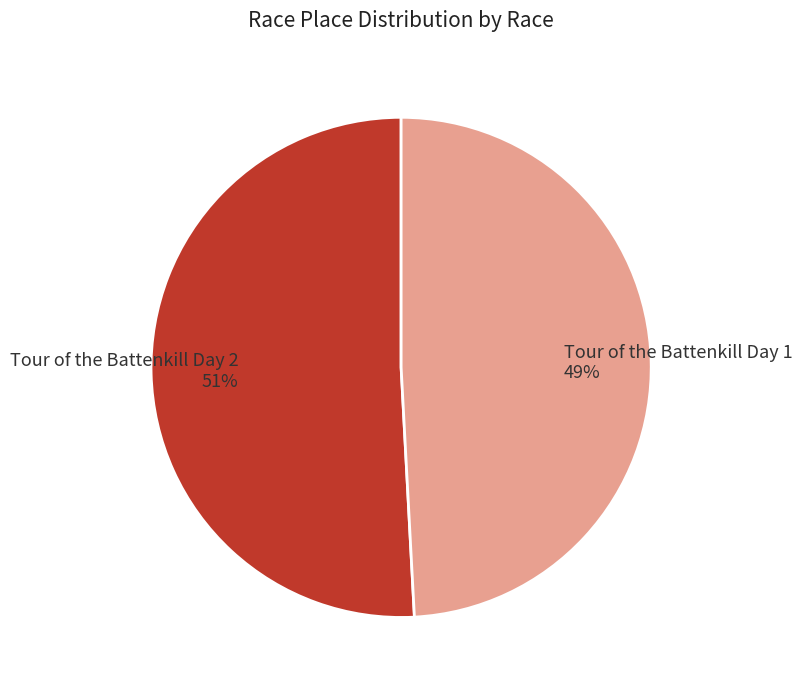

Rank the categories by value from highest to lowest.

Tour of the Battenkill Day 2, Tour of the Battenkill Day 1